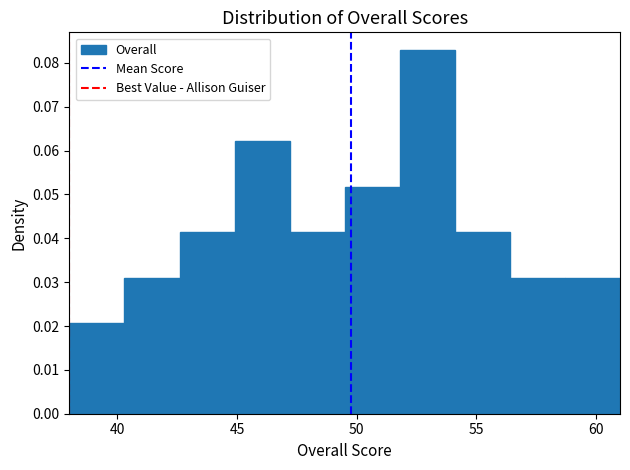

How tall is the bar that spans 58.7 to 61.0 on the x-axis? Neither the bar edges nor the heights are printed on the chart, so give them approximately, as read against the axes.

0.031